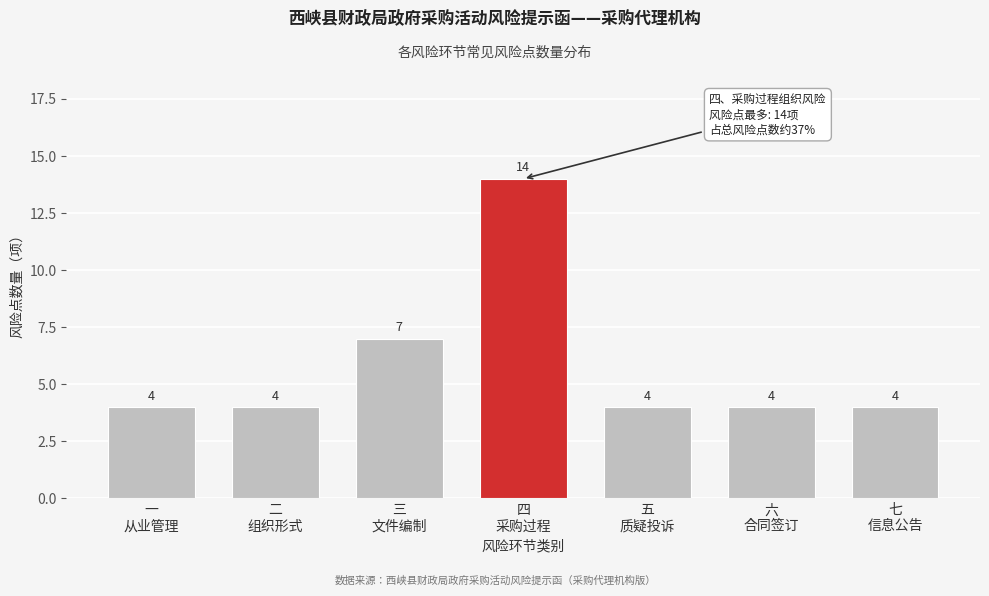

Reading right to left, list all the values displayed in this chart.

4	4	4	14	7	4	4